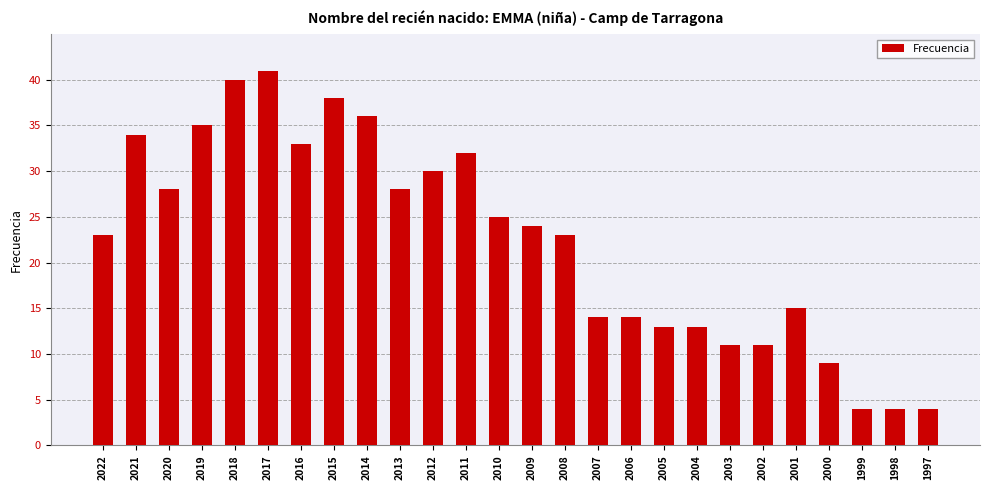

How many bars are there in total?

26